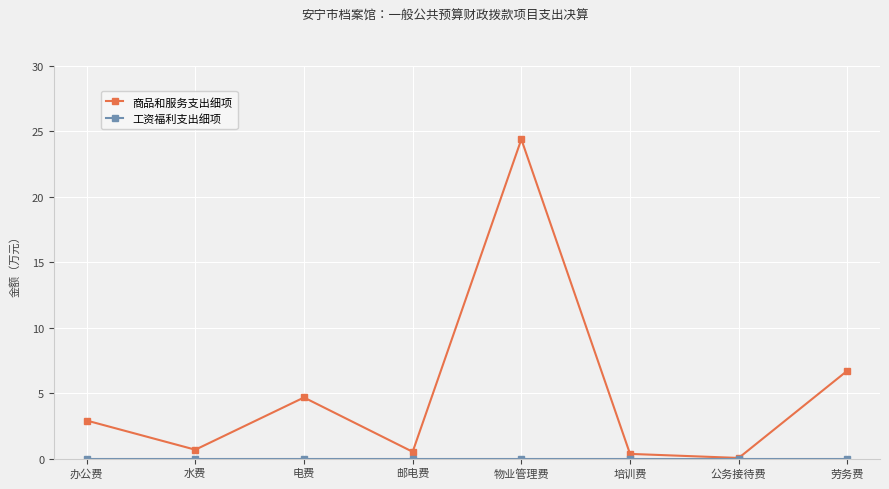

At which category is the sum across all series the highest?

物业管理费